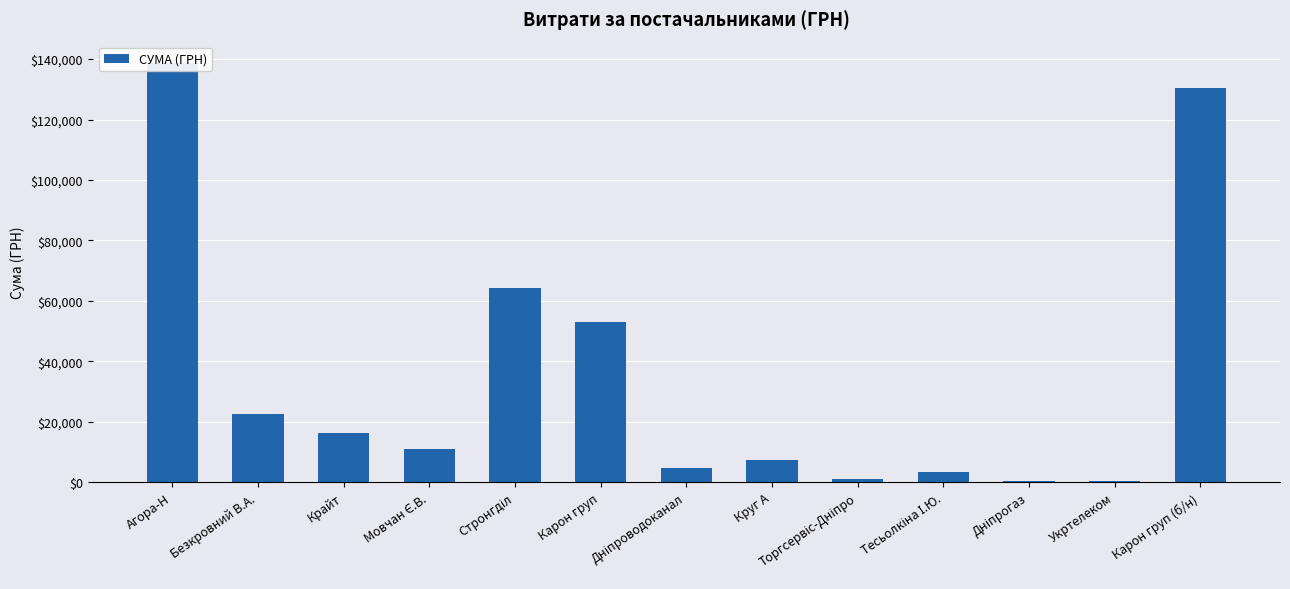

At which category does the chart reach its minimum across all series?

Дніпрогаз